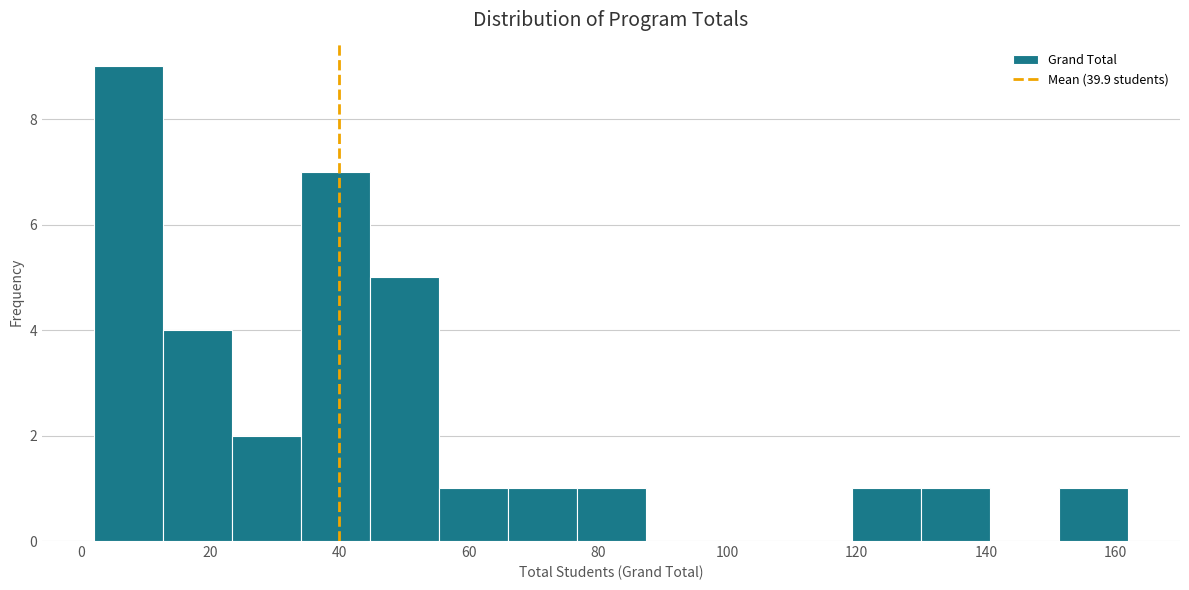

What is the height of the bar covering 120 to 130 on the x-axis? Neither the bar edges nor the heights are printed on the chart, so give them approximately, as read against the axes.

1